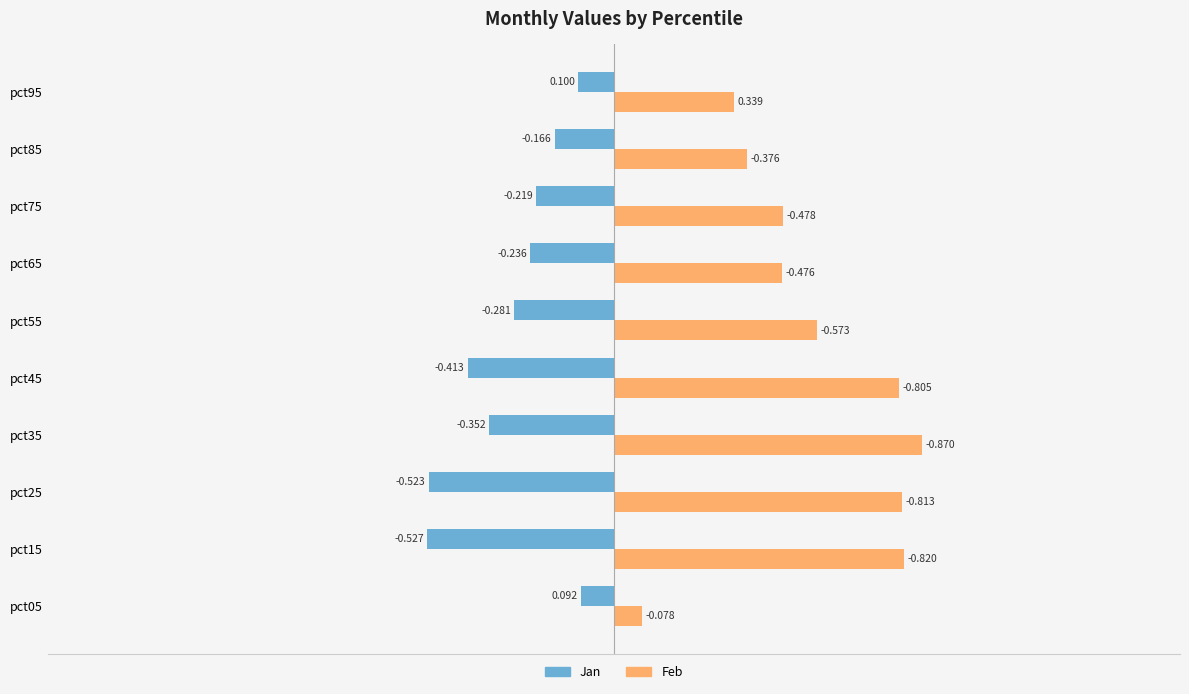

Which series has the largest total across all categories?

Feb